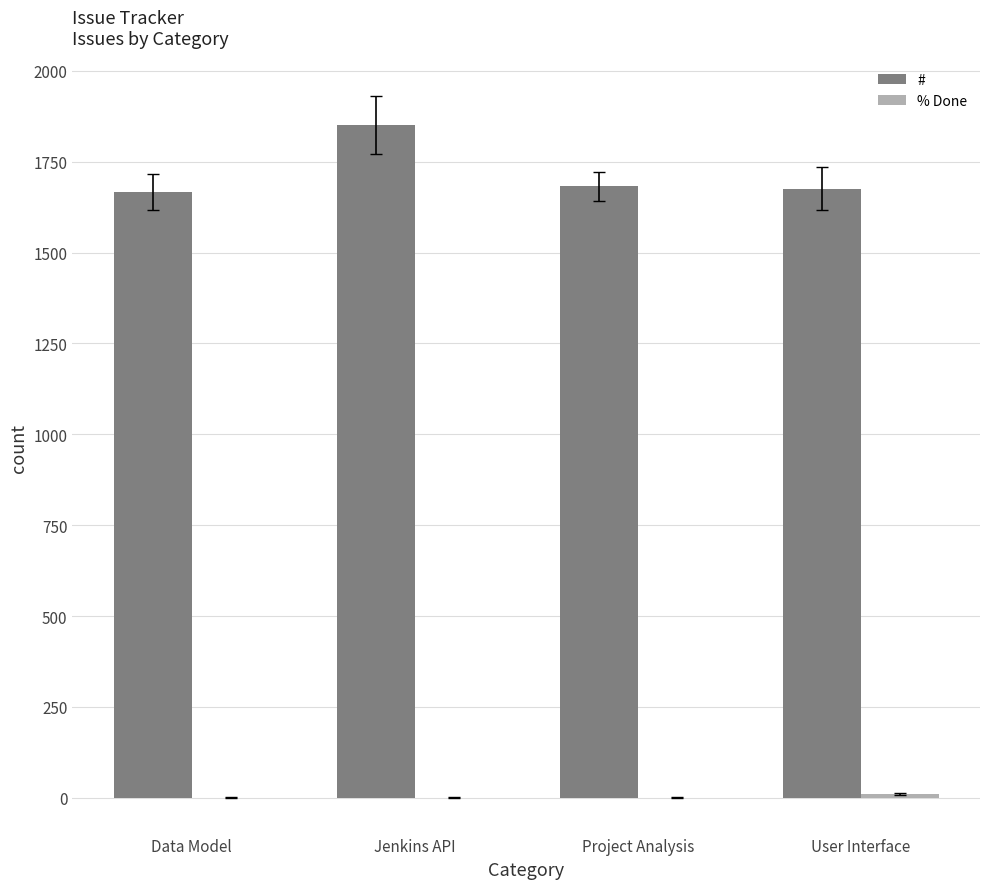

Which series has the largest total across all categories?

#